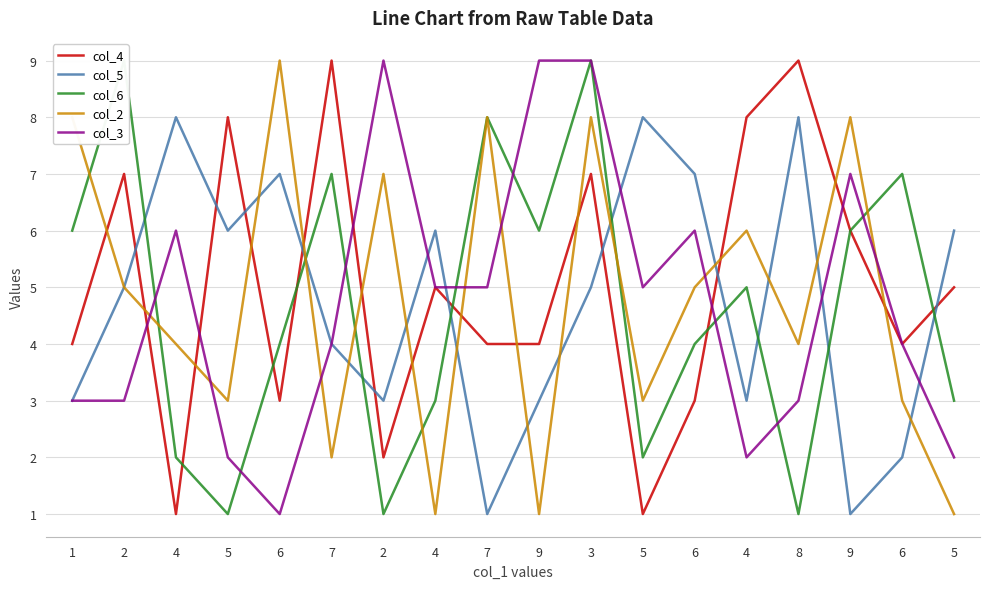

Where does the col_5 series first go above 5?

4